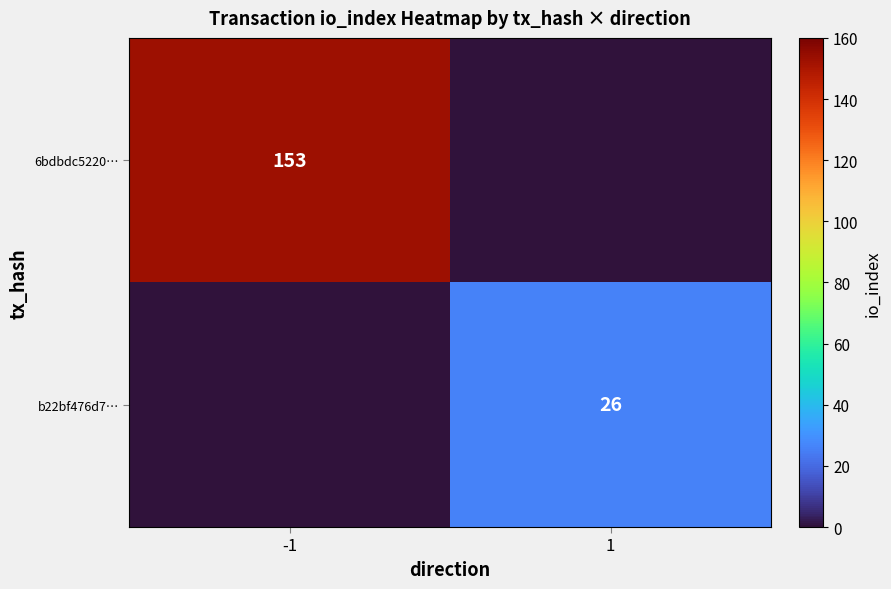

Between 1 and -1, which is larger?

-1